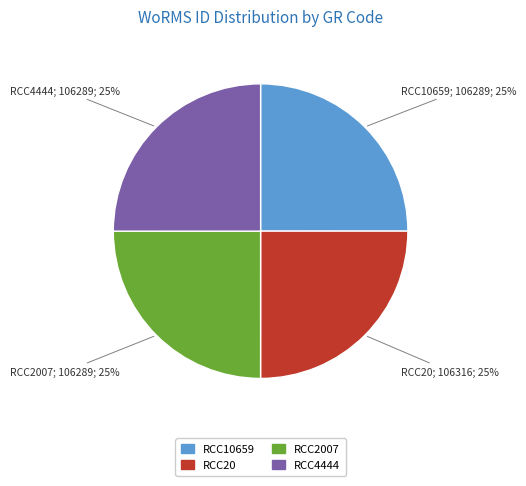

Approximately how many times larger is the value at RCC20 compared to RCC4444?

1.0